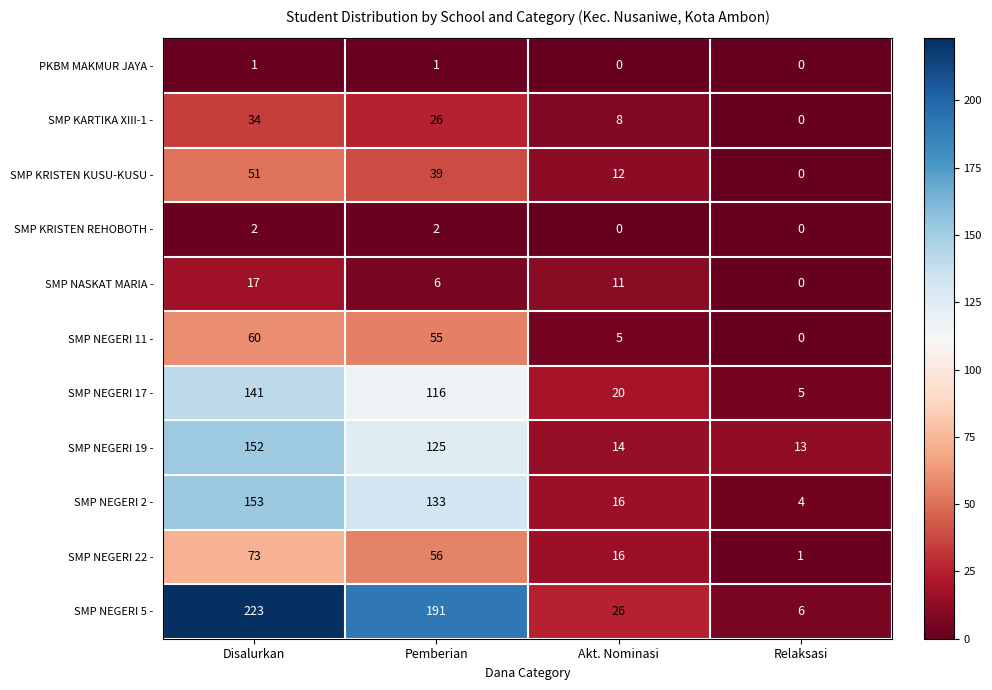

Which series has the widest spread of values?

SMP NEGERI 5 -